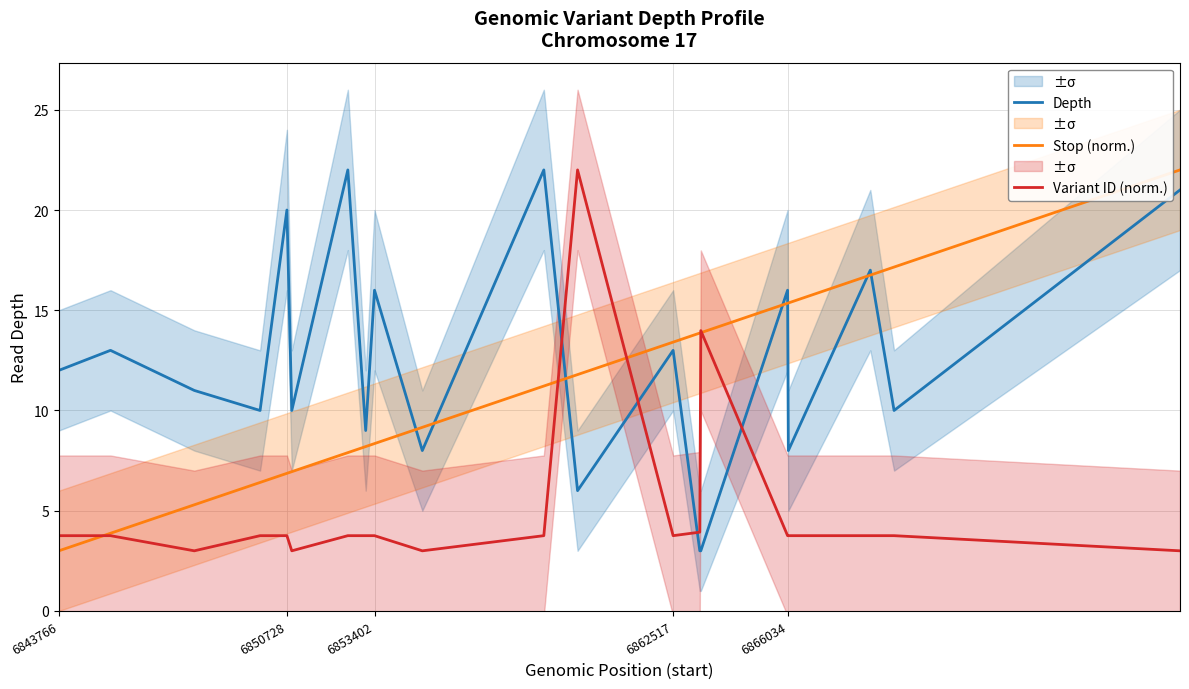

The Stop (norm.) series shows 6.9 at 6850728. True or false?

True